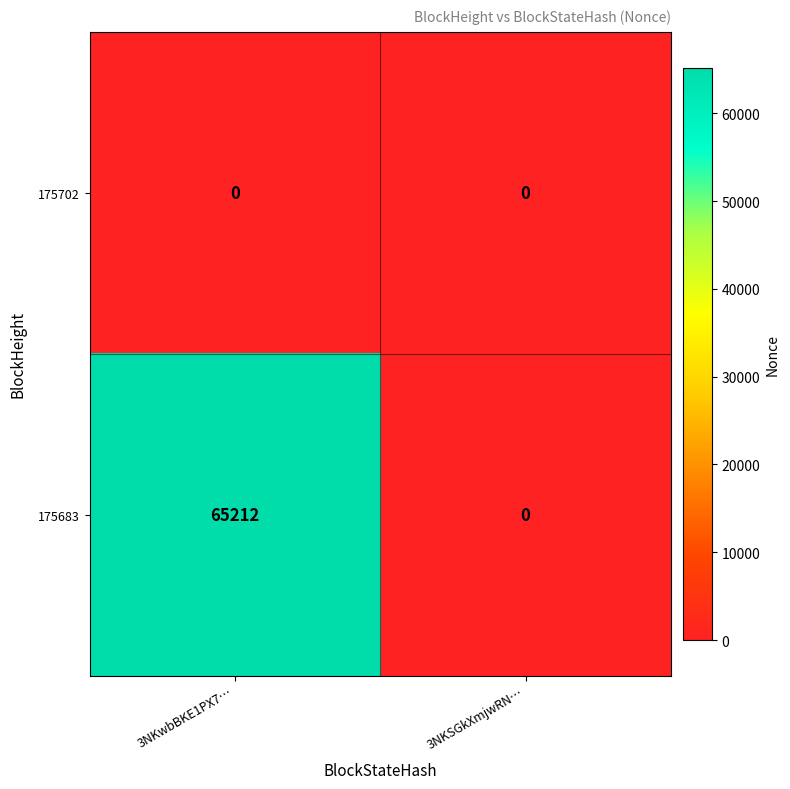

Reading left to right, transcribe all the data shown in this chart.

175702: 3NKwbBKE1PX7…=0	3NKSGkXmjwRN…=0
175683: 3NKwbBKE1PX7…=65212	3NKSGkXmjwRN…=0